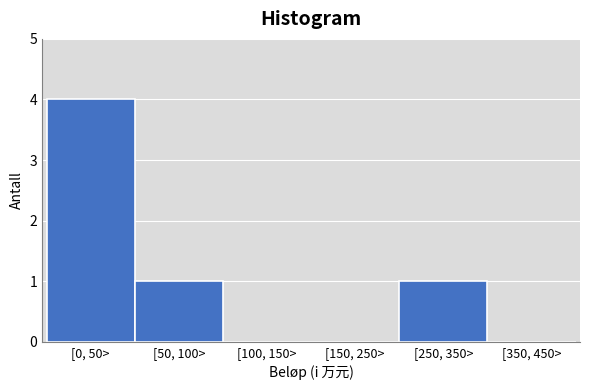

Reading right to left, transcribe all the data shown in this chart.

[350, 450>=0	[250, 350>=1	[150, 250>=0	[100, 150>=0	[50, 100>=1	[0, 50>=4